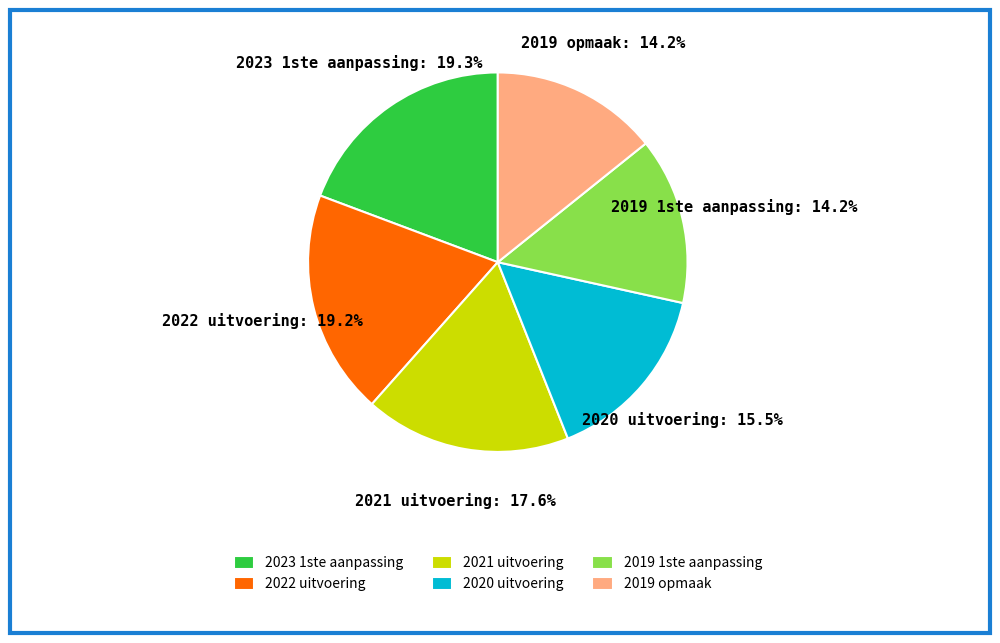

Do 2020 uitvoering and 2023 1ste aanpassing together represent more than half of the pie?

No